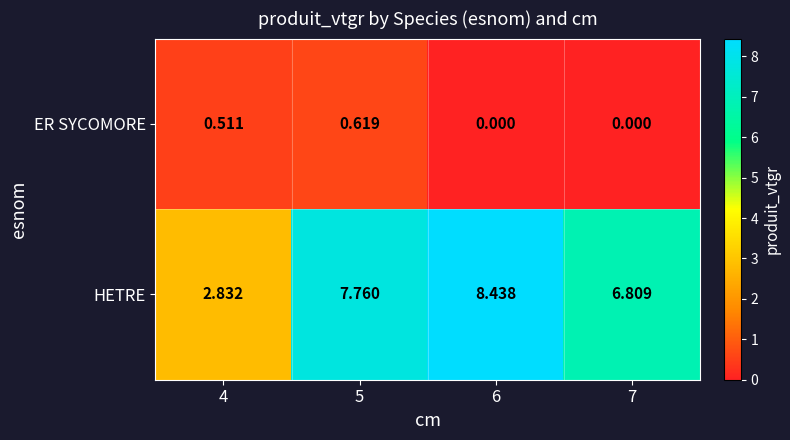

At 5, list the series in order from largest to smallest.

HETRE, ER SYCOMORE